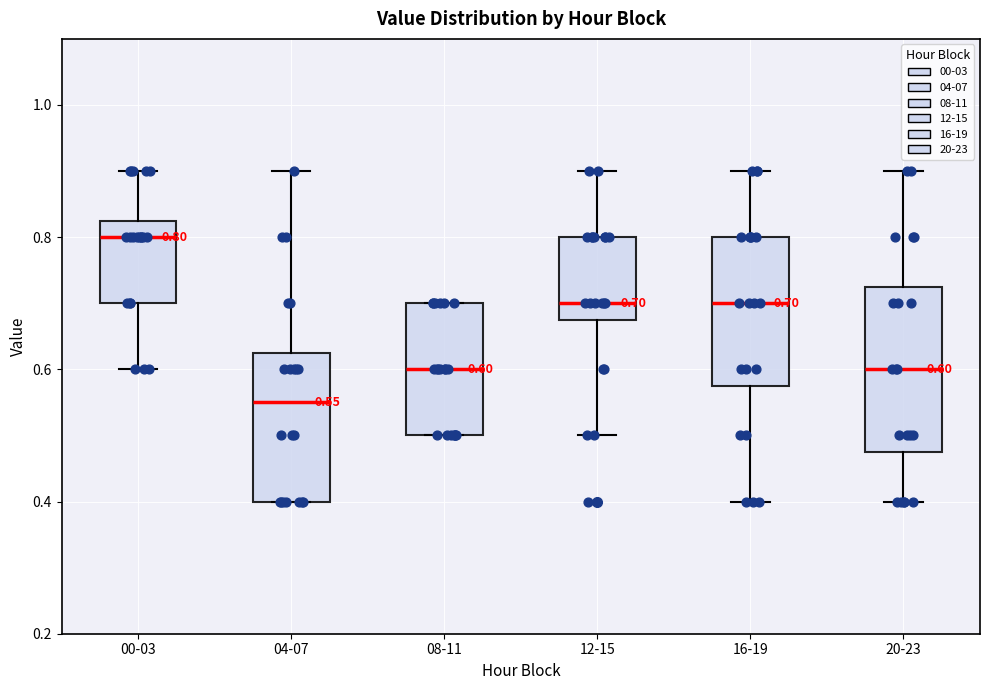

Which box has the lowest median line?

04-07